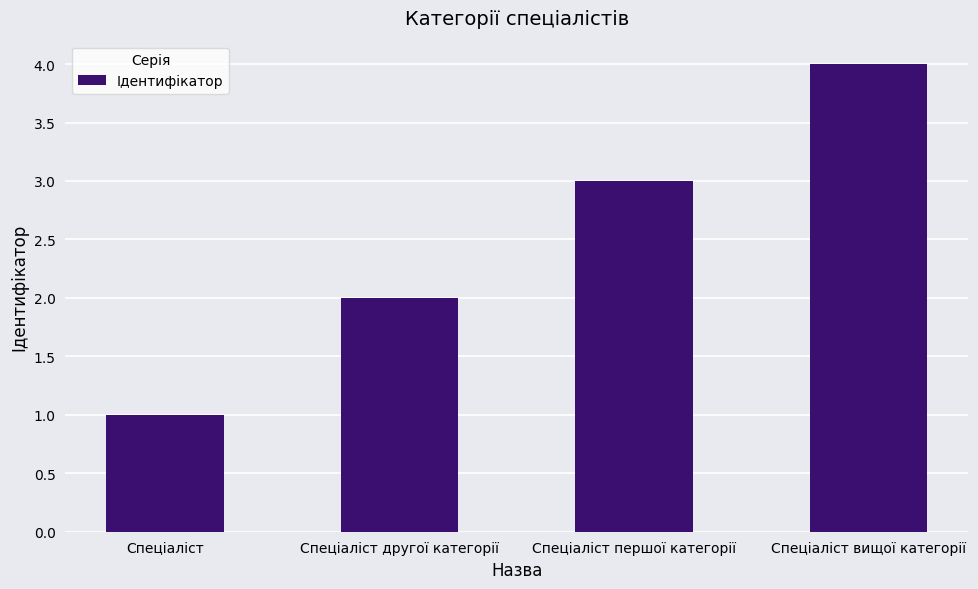

Between Спеціаліст and Спеціаліст другої категорії, which is larger?

Спеціаліст другої категорії